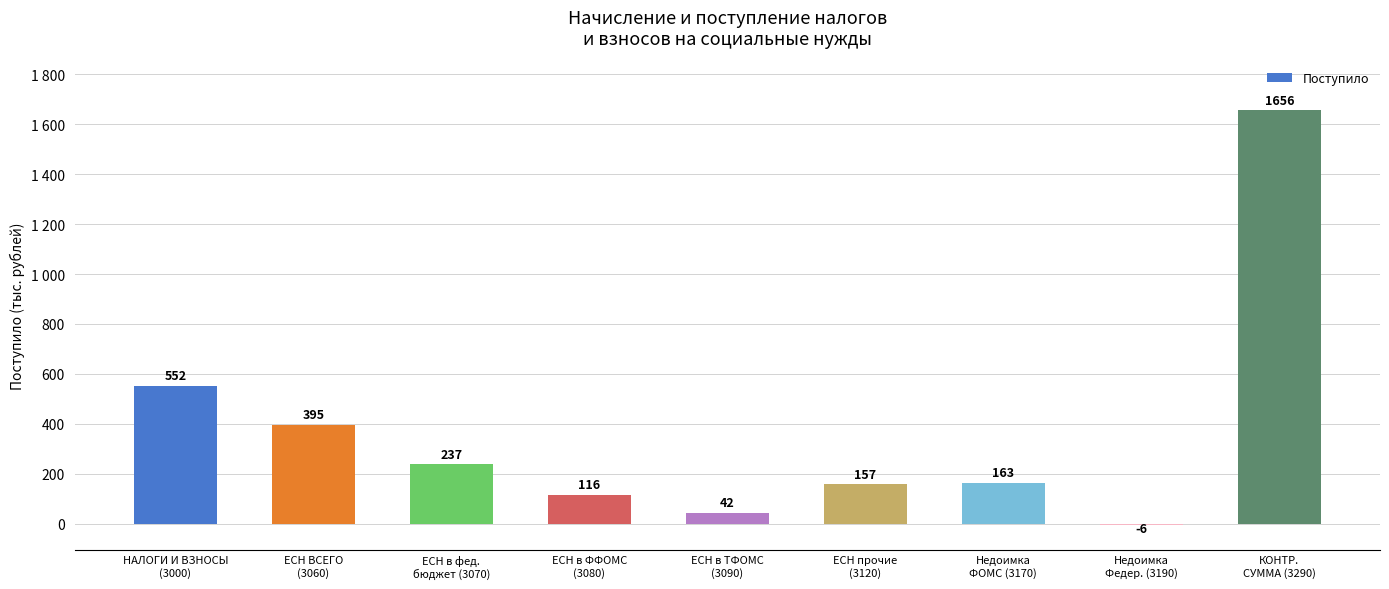

What is the sum of the values at ЕСН ВСЕГО
(3060) and НАЛОГИ И ВЗНОСЫ
(3000)?

947